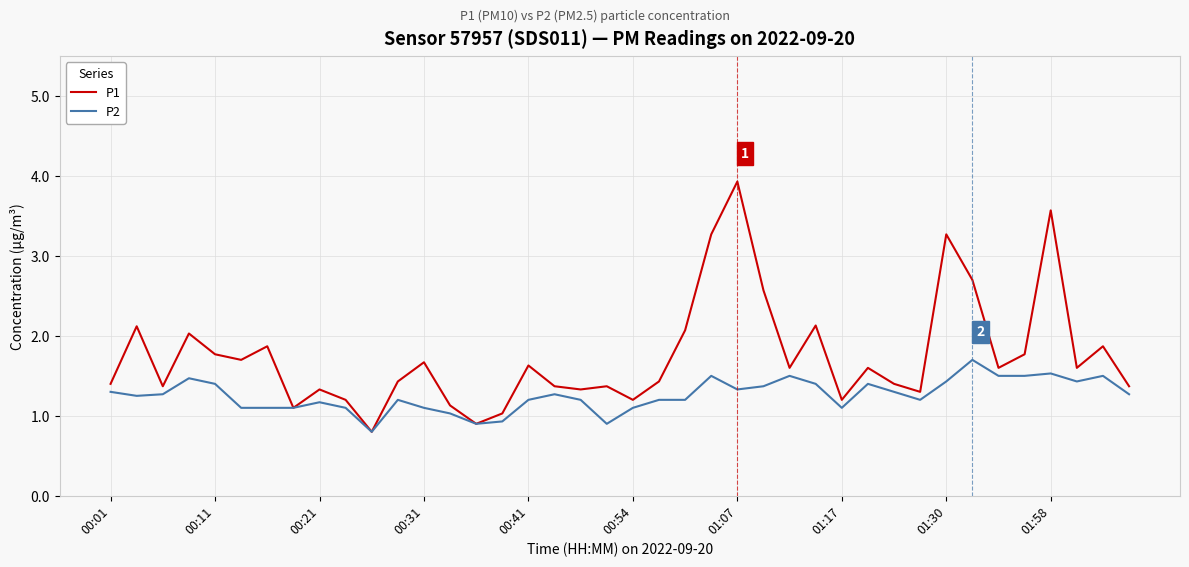

Which series has the widest spread of values?

P1